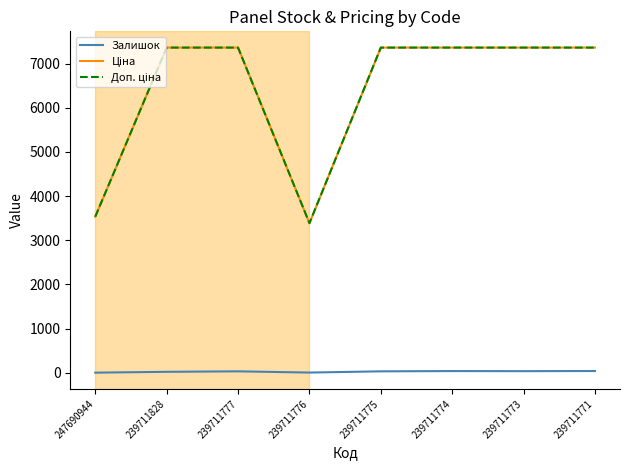

Rank the series by their maximum value, from highest to lowest.

Ціна, Доп. ціна, Залишок